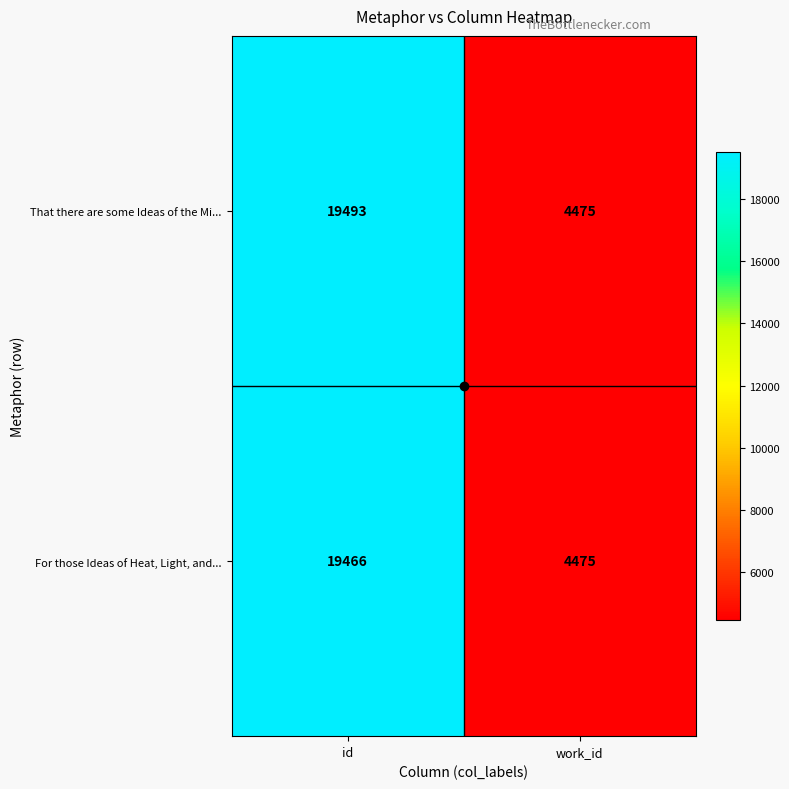

At which label is For those Ideas of Heat, Light, and... closest to 11970?

work_id